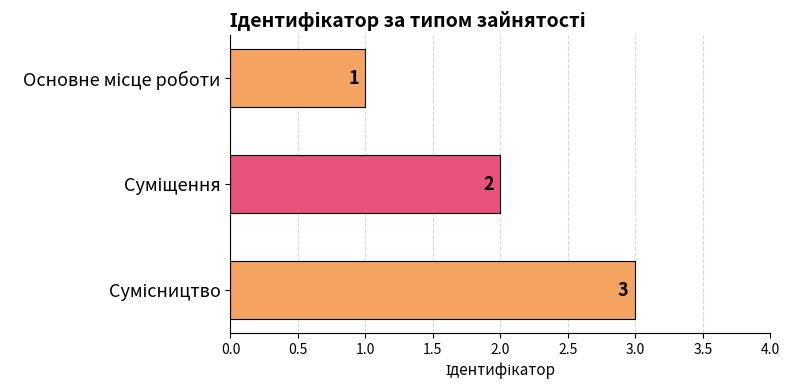

What is the sum of all values?

6